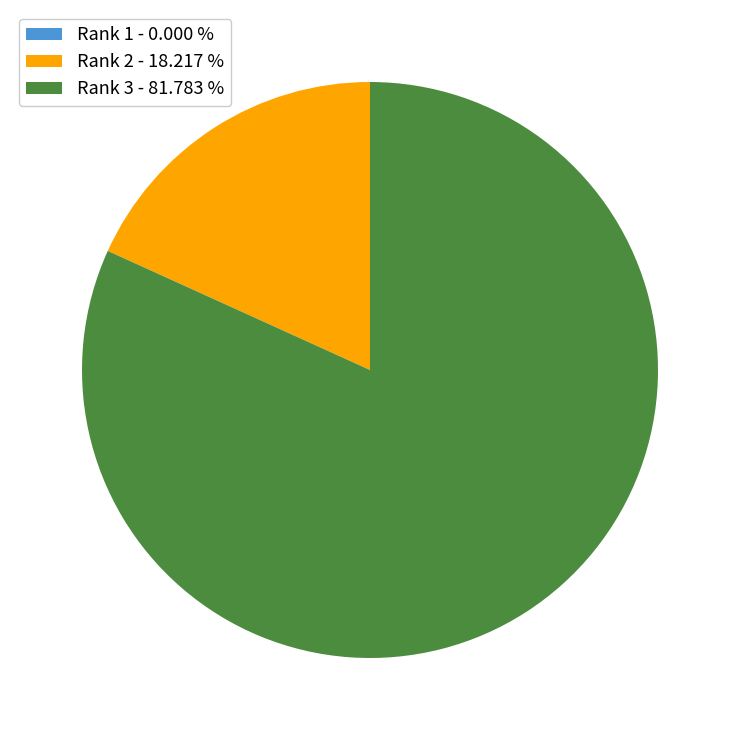

Which slice represents more than half of the pie?

Rank 3 - 81.783 %